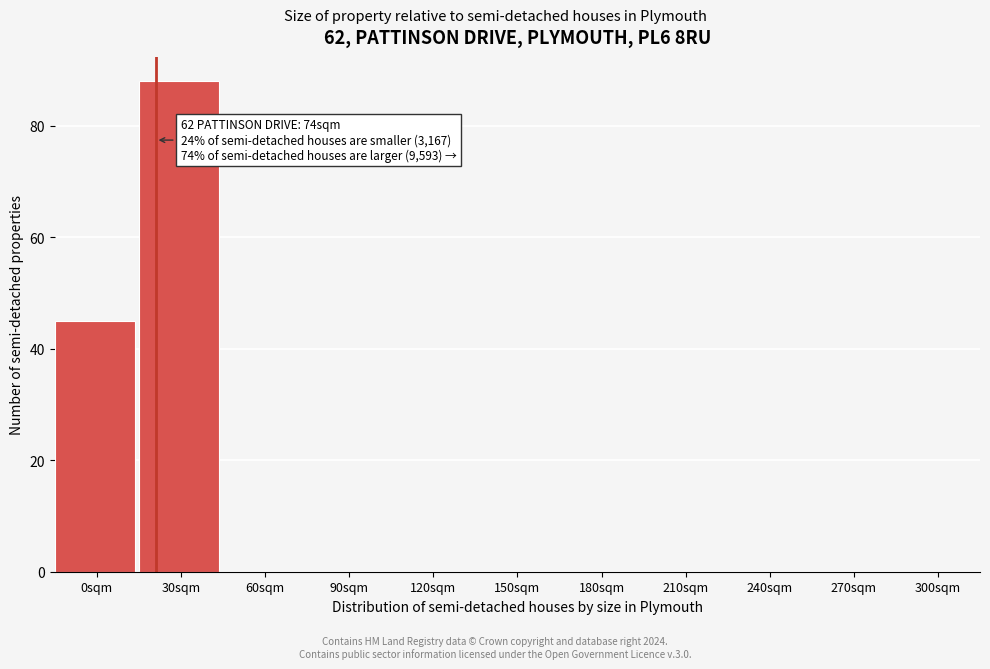

Reading left to right, what are all the values shown in this chart?

0sqm=45	30sqm=88	60sqm=0	90sqm=0	120sqm=0	150sqm=0	180sqm=0	210sqm=0	240sqm=0	270sqm=0	300sqm=0